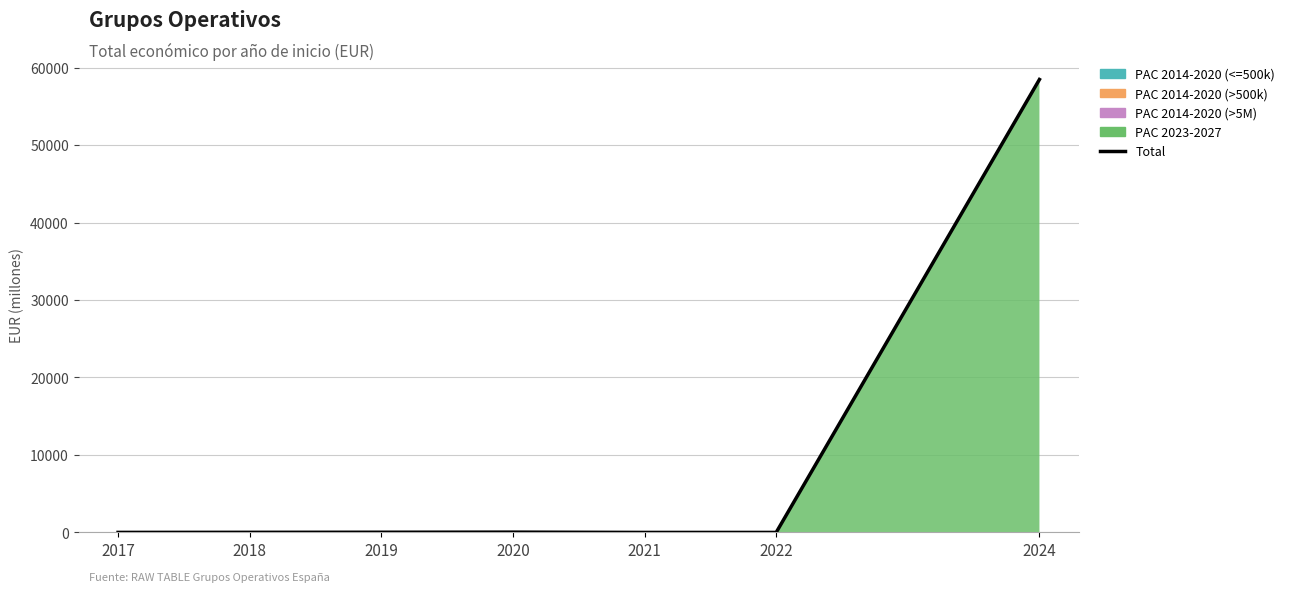

How many interior local peaks (higher than both neighbors) does the data have?

1